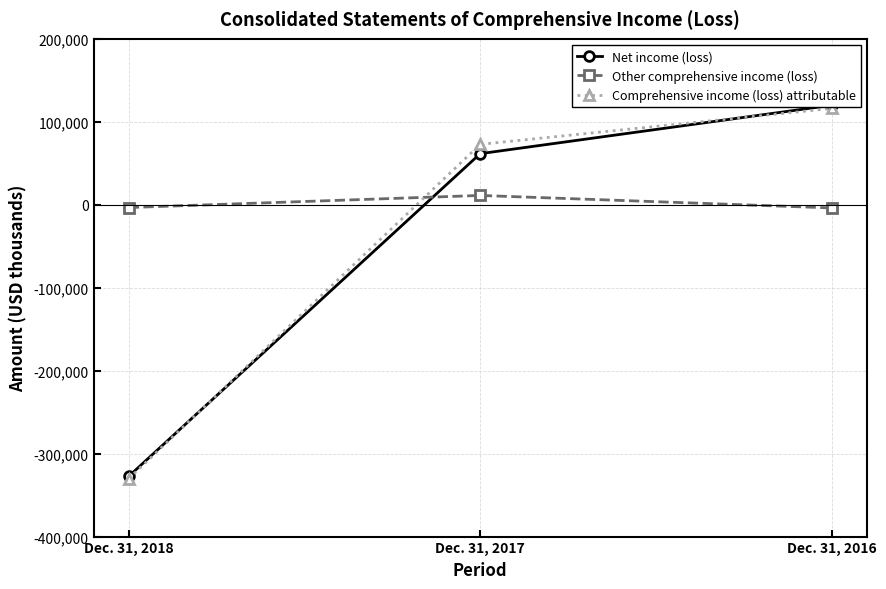

How many negative values does the Comprehensive income (loss) attributable series have?

1